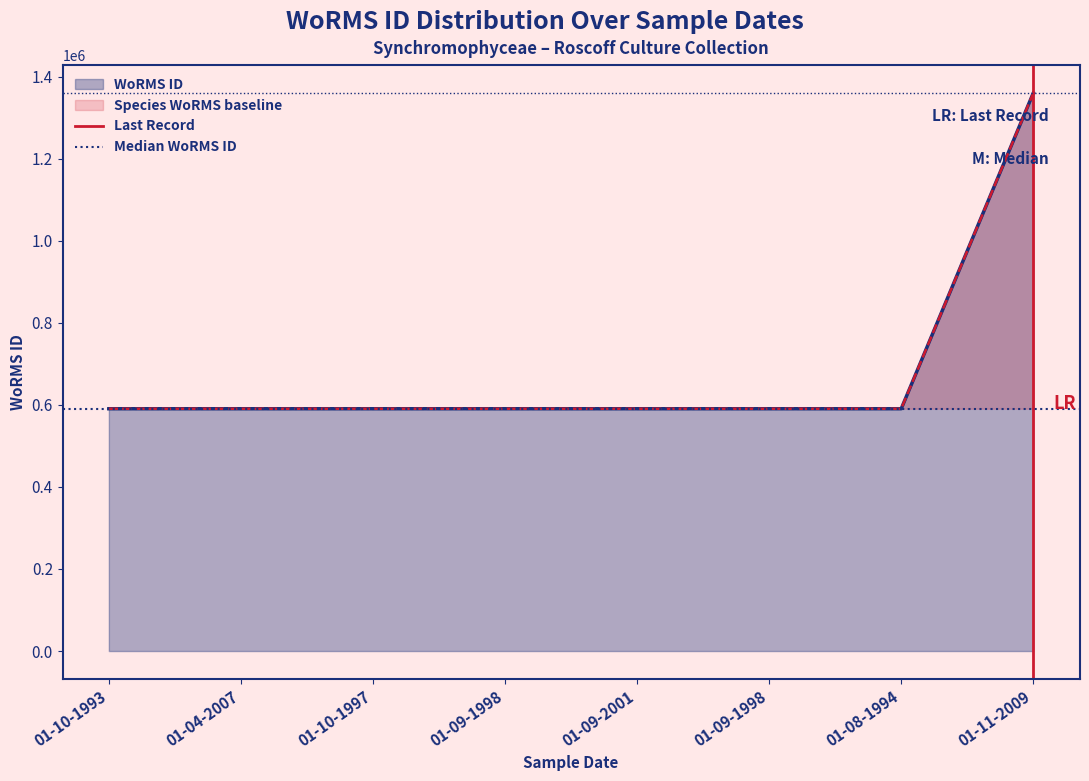

True or false: Median WoRMS ID has a value of 590432 at 01-10-1993.

True